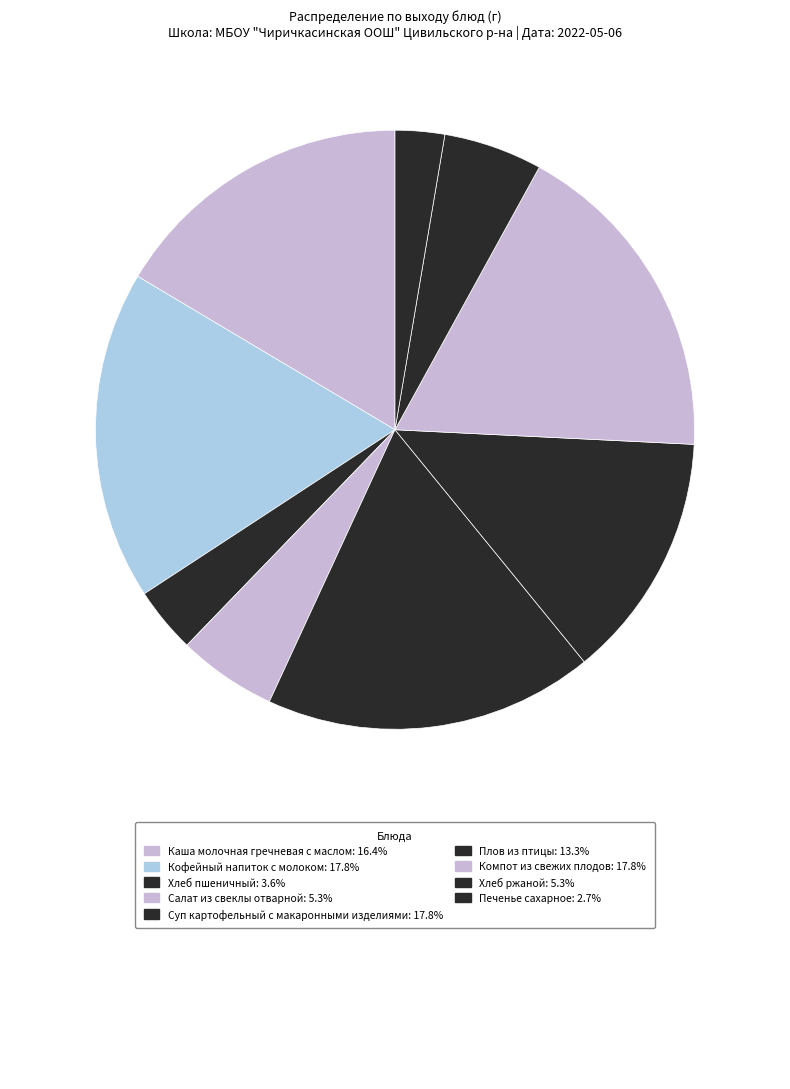

Is there any slice that represents more than half of the pie?

No